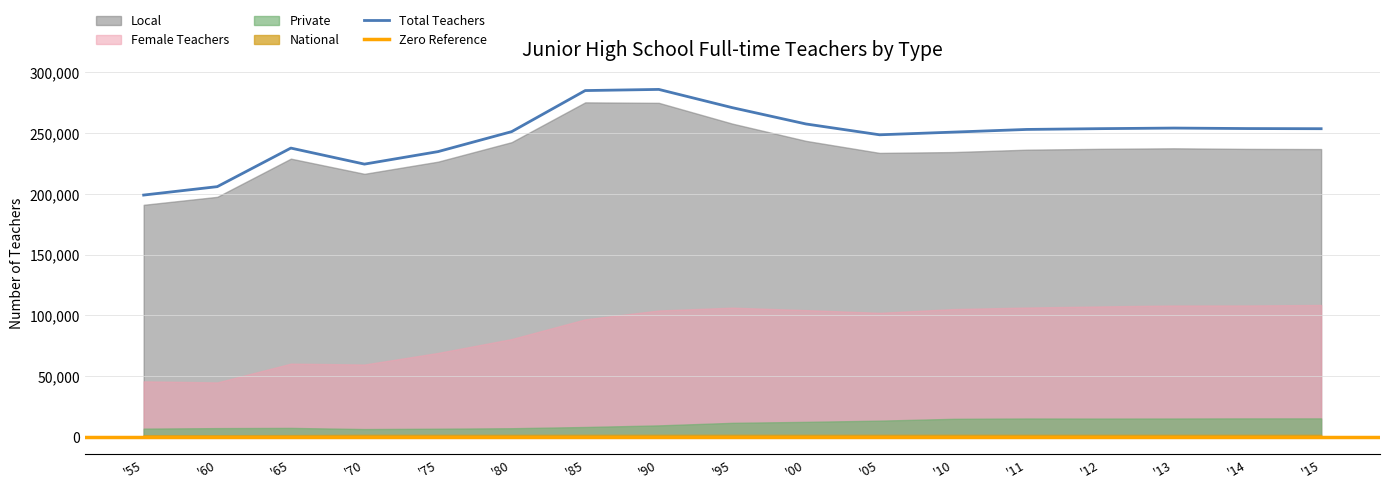

Reading left to right, list all the values displayed in this chart.

Total Teachers: '55=199062	'60=205988	'65=237750	'70=224546	'75=234844	'80=251279	'85=285123	'90=286065	'95=271020	'00=257605	'05=248694	'10=250899	'11=253104	'12=253753	'13=254235	'14=253832	'15=253704
Female Teachers: '55=45645	'60=44751	'65=60216	'70=59498	'75=69043	'80=80468	'85=96714	'90=104007	'95=106337	'00=104315	'05=102091	'10=105155	'11=106435	'12=107344	'13=108121	'14=108148	'15=108542
National: '55=1326	'60=1284	'65=1406	'70=1654	'75=1645	'80=1627	'85=1673	'90=1683	'95=1679	'00=1655	'05=1643	'10=1658	'11=1623	'12=1629	'13=1629	'14=1628	'15=1626
Local: '55=191030	'60=197589	'65=229048	'70=216548	'75=226568	'80=242623	'85=275403	'90=275012	'95=257870	'00=243680	'05=233782	'10=234471	'11=236433	'12=237139	'13=237568	'14=237082	'15=236947
Private: '55=6706	'60=7115	'65=7296	'70=6344	'75=6631	'80=7029	'85=8047	'90=9370	'95=11471	'00=12270	'05=13269	'10=14770	'11=15048	'12=14985	'13=15038	'14=15122	'15=15131